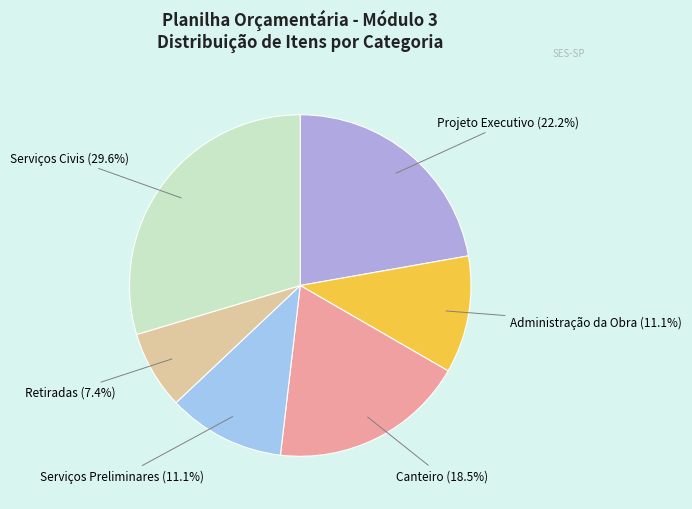

True or false: Serviços Civis accounts for 15% of the total.

False